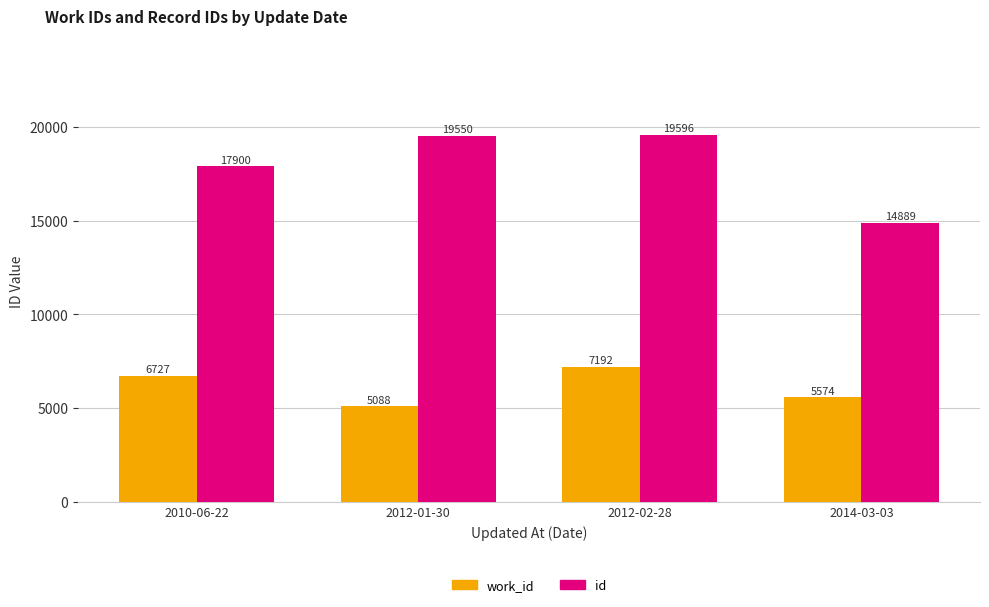

Rank the categories by work_id value from highest to lowest.

2012-02-28, 2010-06-22, 2014-03-03, 2012-01-30